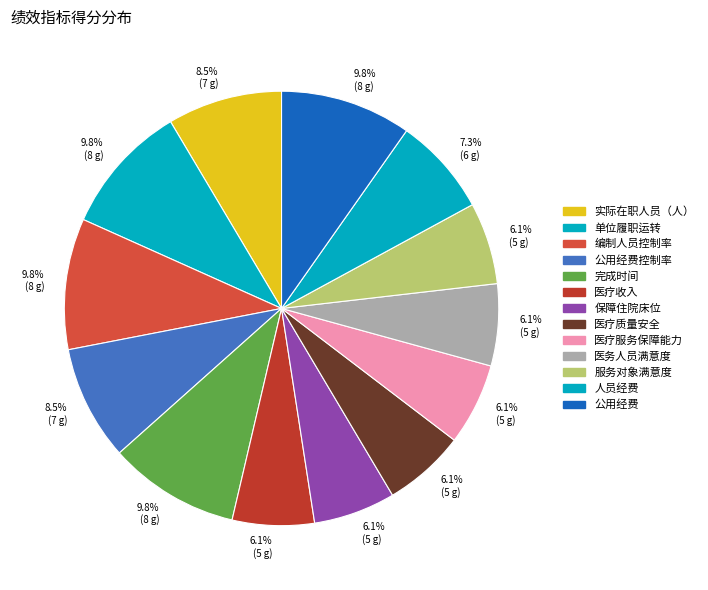

Count the number of slices in the pie.

13